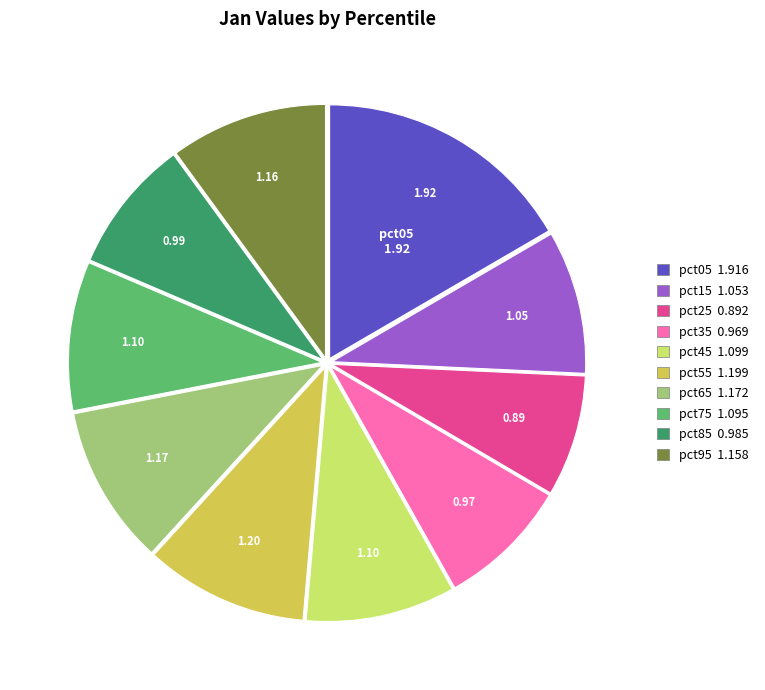

Does any single category account for the majority?

No